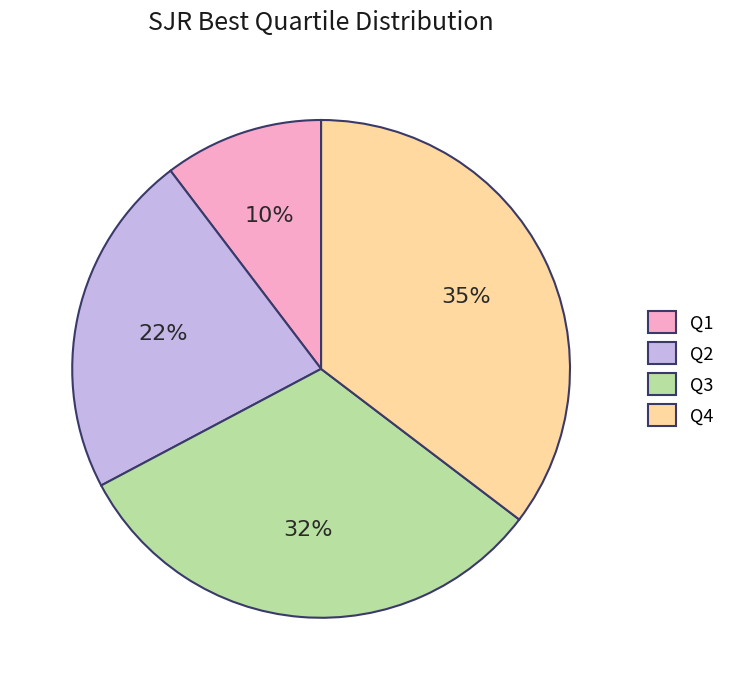

Rank the categories by value from lowest to highest.

Q1, Q2, Q3, Q4